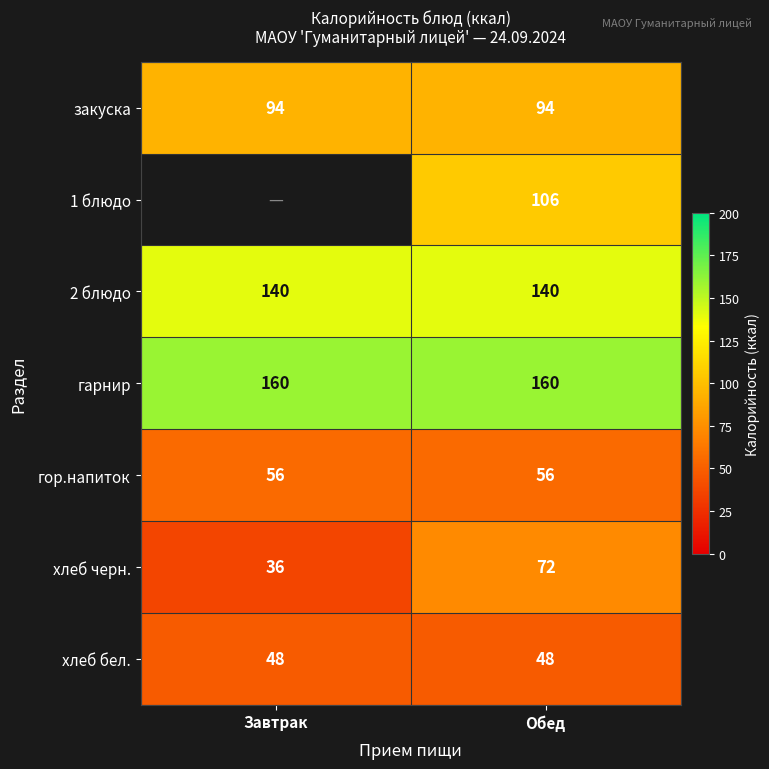

What is the sum of the хлеб черн. values at Обед and Завтрак?

108